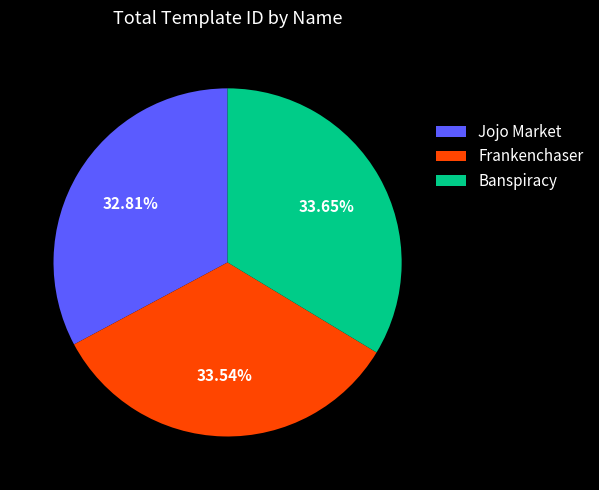

To the nearest percent, what is the difference between the largest and smallest slice percentages?

1%